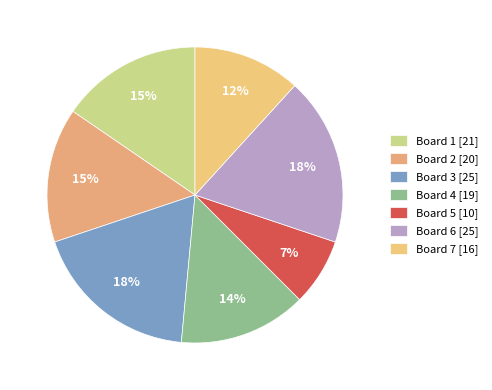

Is there a majority slice in this chart?

No